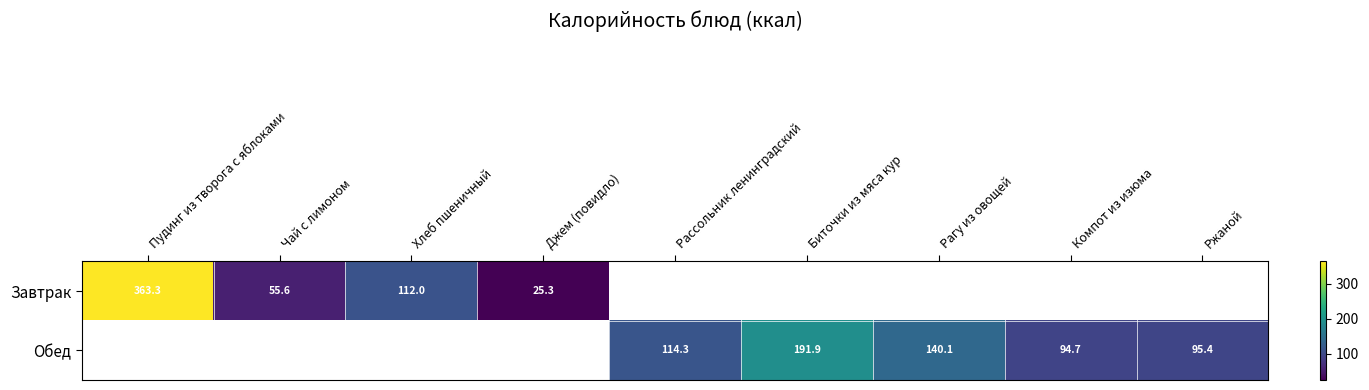

What is the greatest value displayed?

363.3